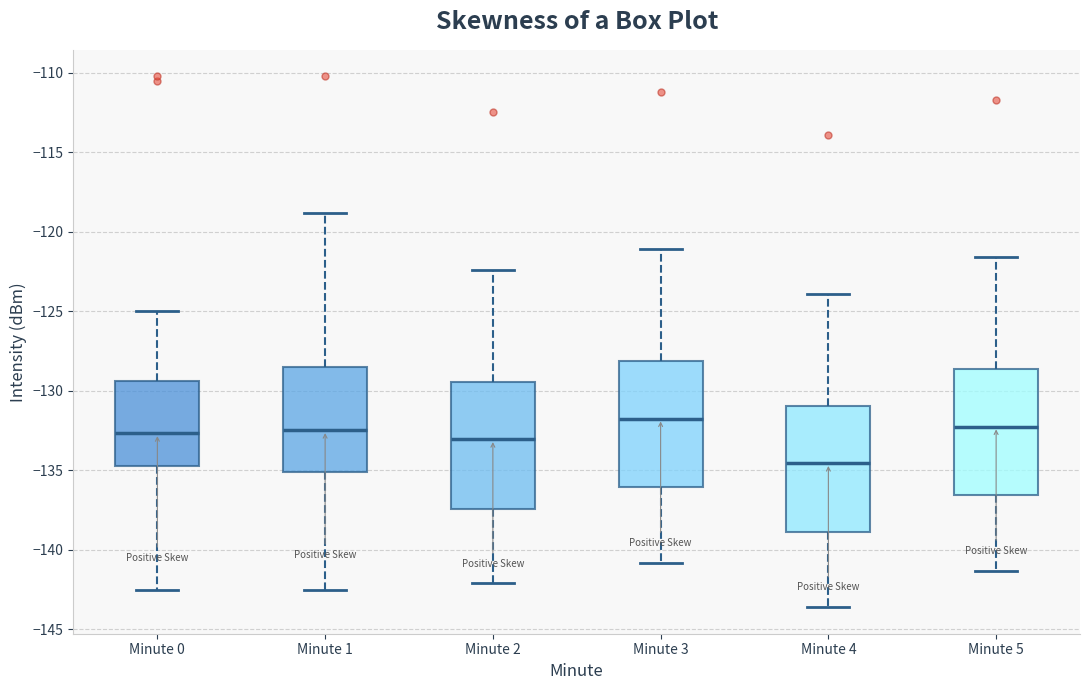

Which box has the highest median line?

Minute 3